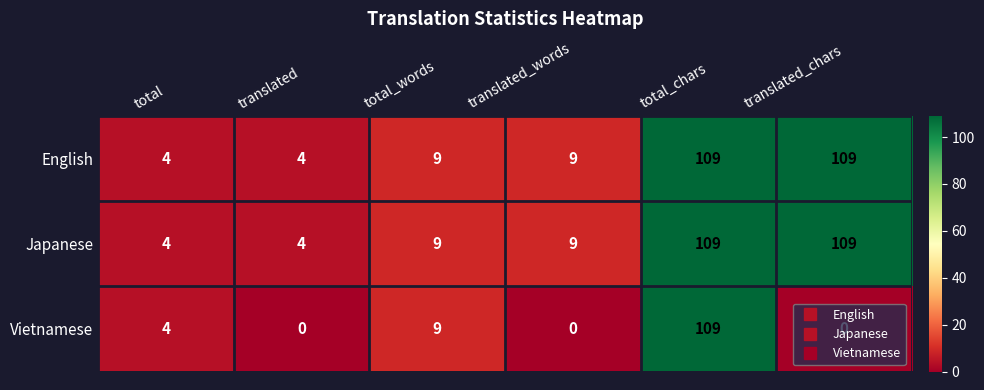

At how many categories does at least one series exceed 56?

2